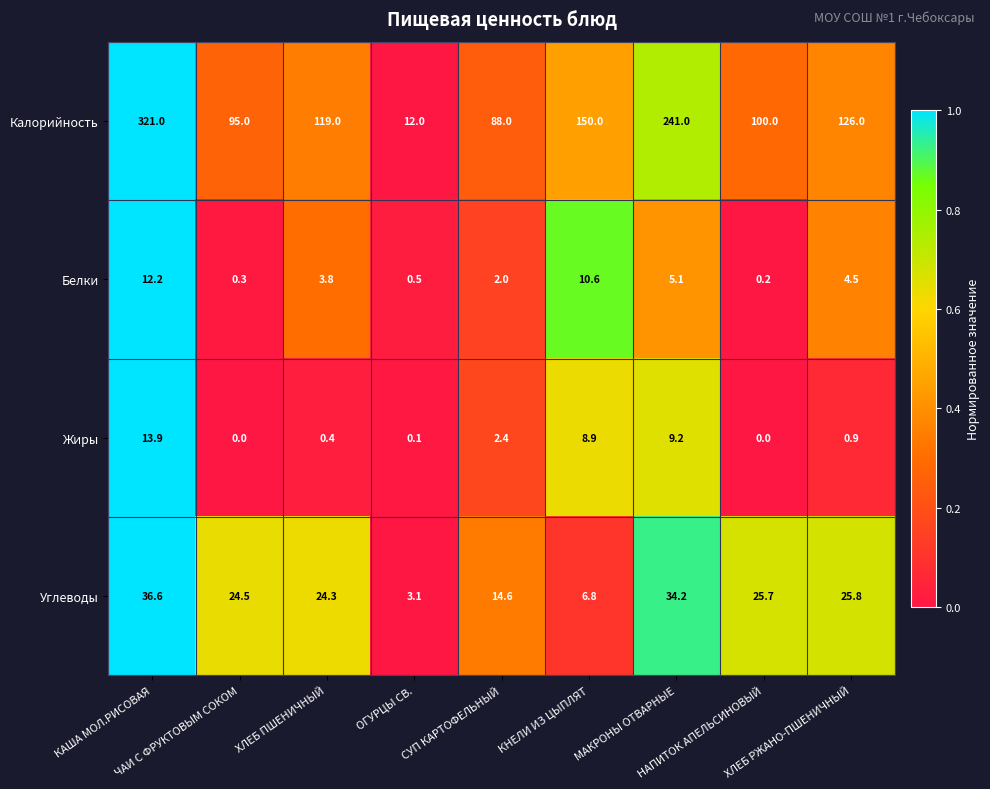

Which series has the largest range (max minus min)?

Калорийность